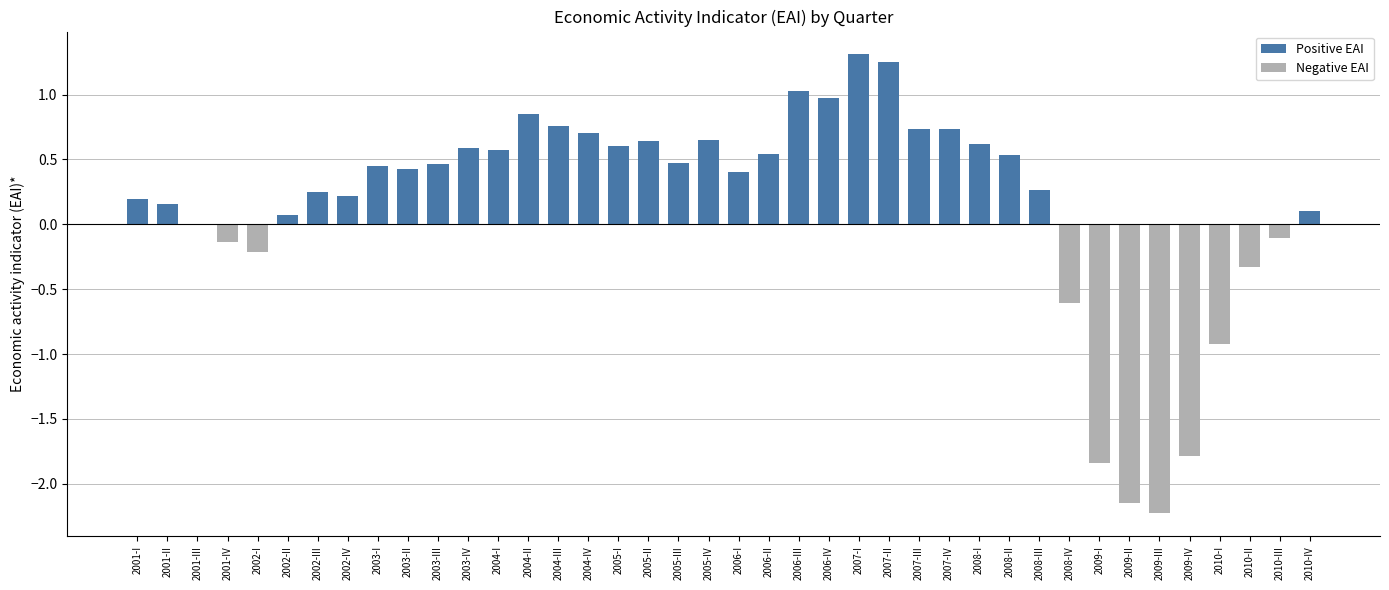

Read the value at 2006-IV.

1.0